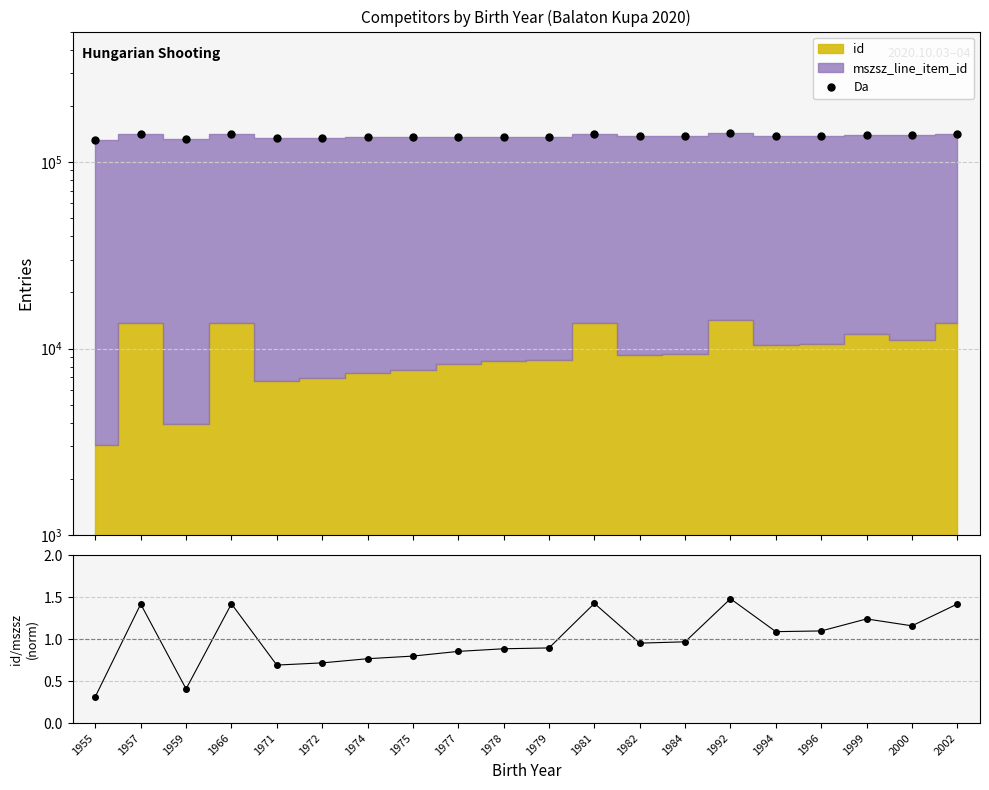

What is the difference between the second highest and second lowest values in the id / mszsz (norm) series?

1.0